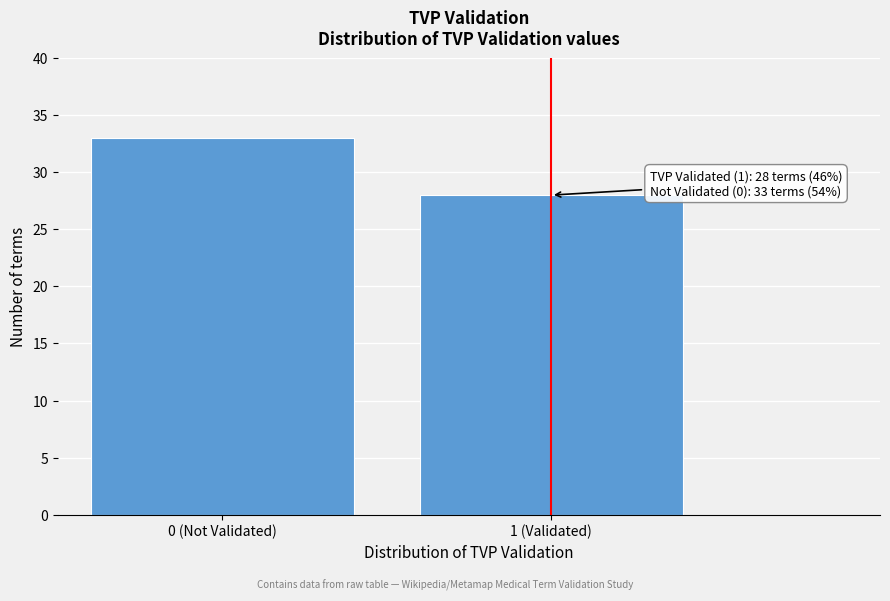

Reading right to left, transcribe all the data shown in this chart.

1 (Validated)=28	0 (Not Validated)=33